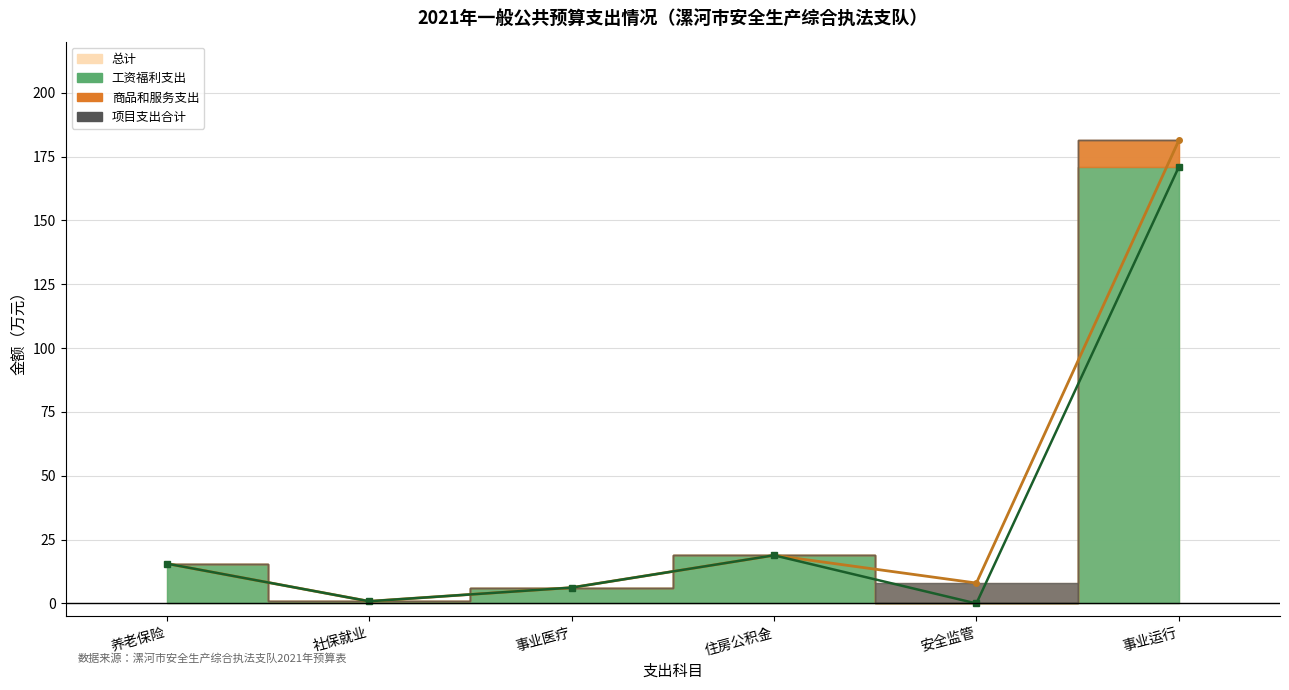

What is the difference between the 工资福利支出 values at 社保就业 and 养老保险?

14.8